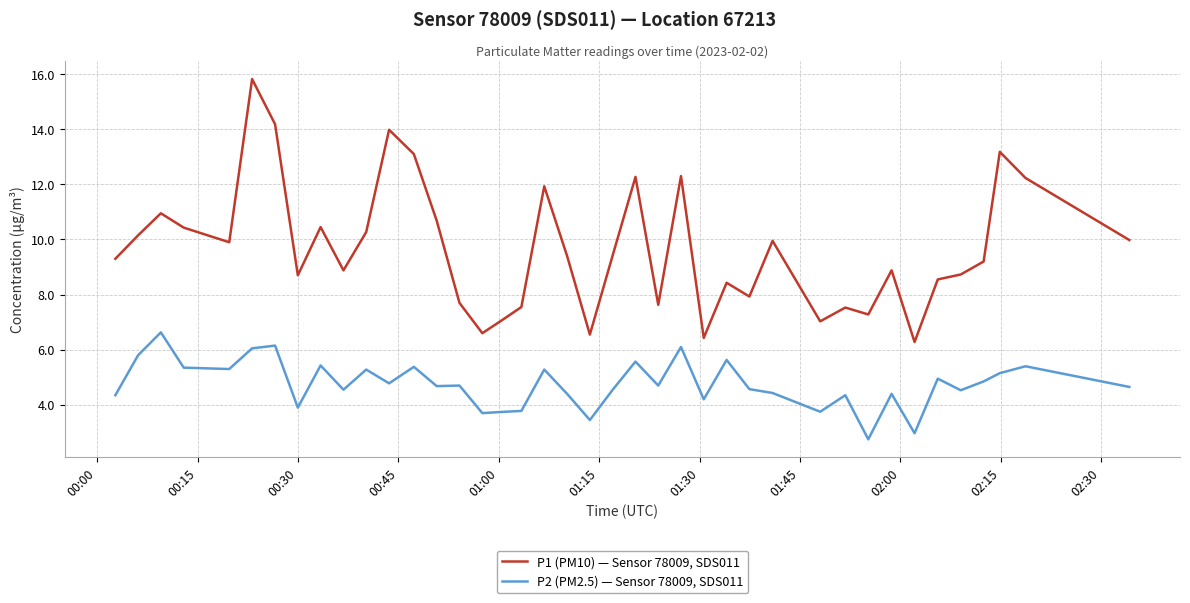

True or false: P1 (PM10) — Sensor 78009, SDS011 and P2 (PM2.5) — Sensor 78009, SDS011 intersect in this chart.

False